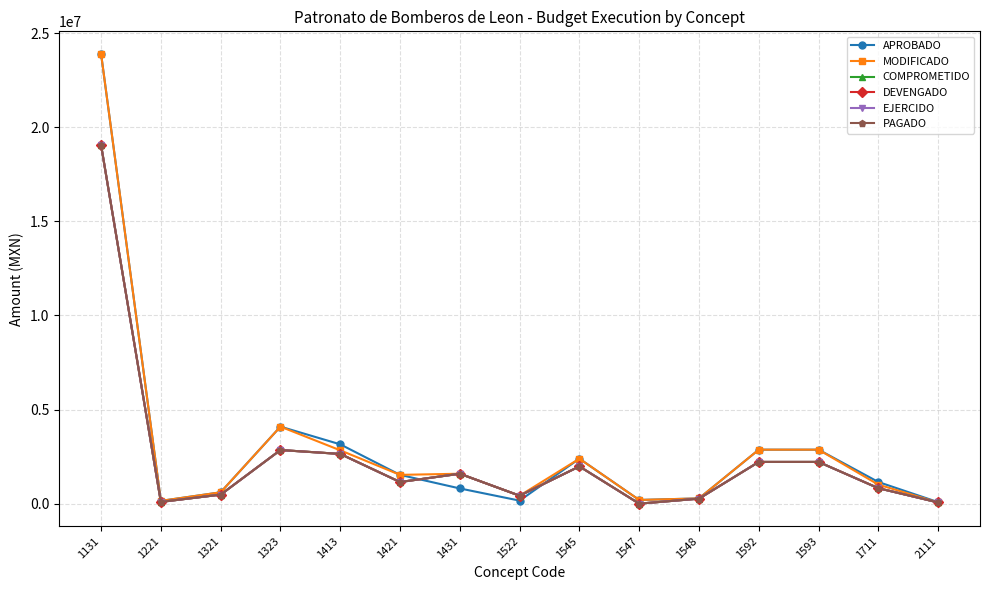

At which label is COMPROMETIDO closest to 9523156?

1323